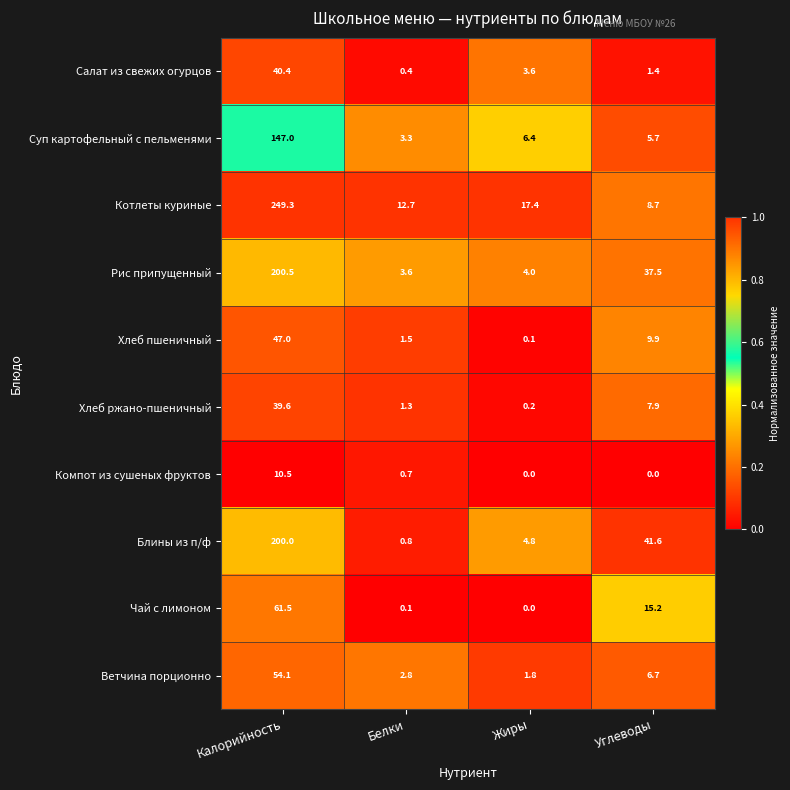

What is the greatest value displayed?

249.3